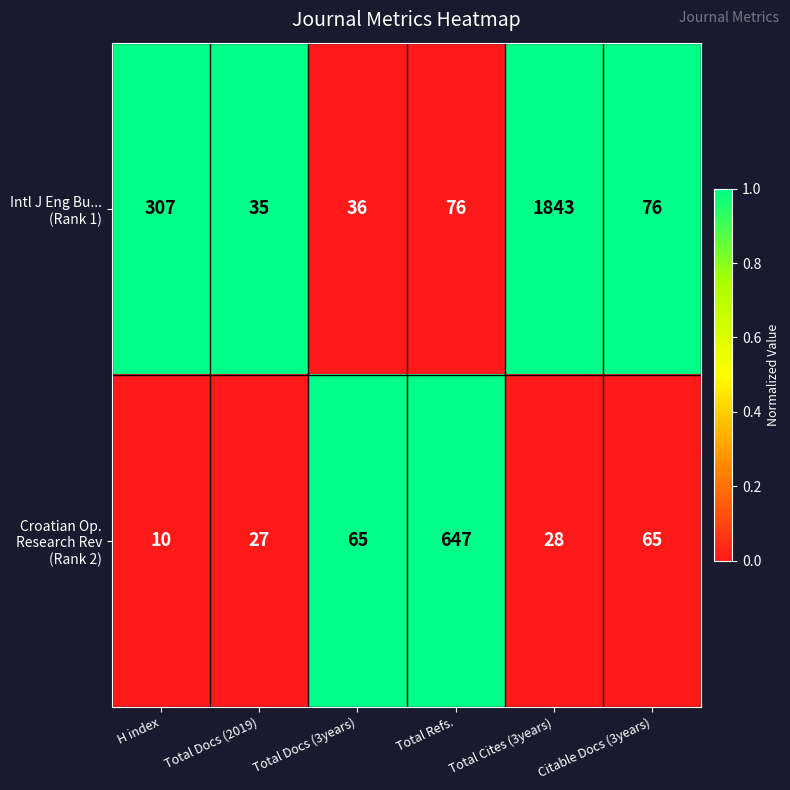

Which label corresponds to the smallest value in the chart?

H index